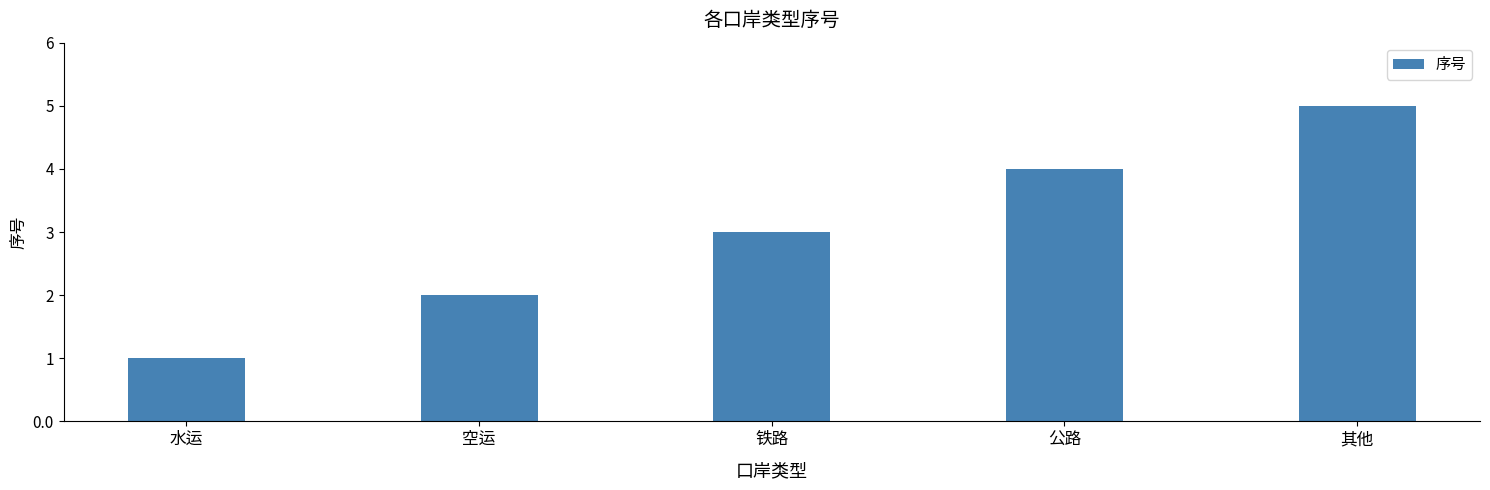

Rank the categories by value from highest to lowest.

其他, 公路, 铁路, 空运, 水运